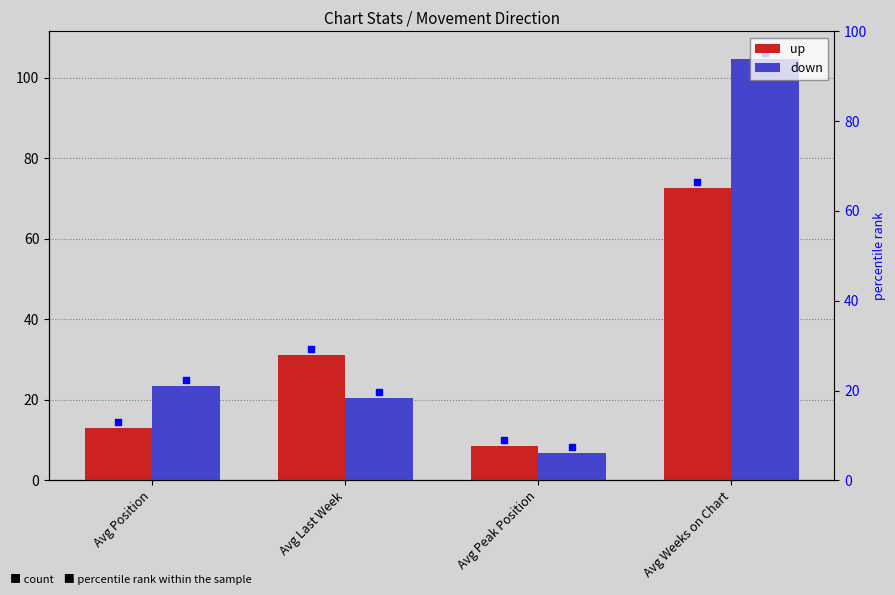

Which series reaches the minimum Y coordinate?

down